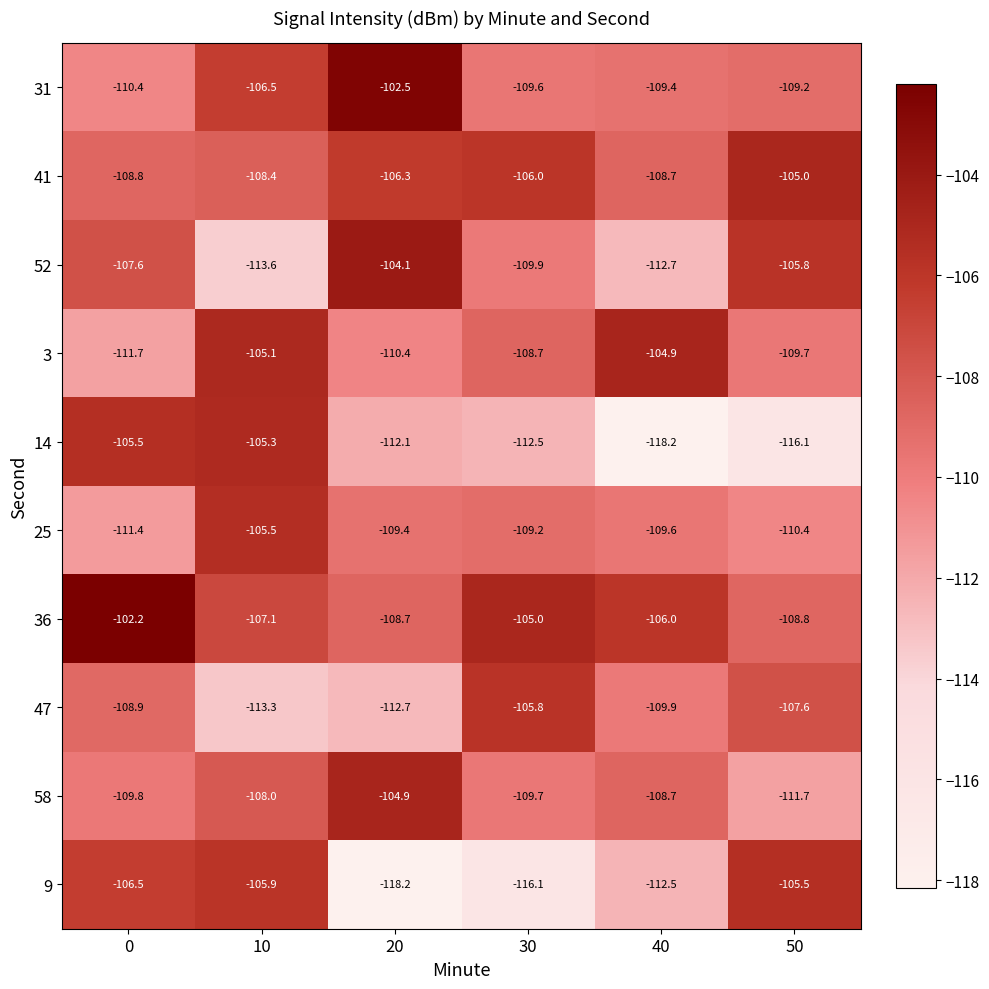

At 50, list the series in order from largest to smallest.

41, 9, 52, 47, 36, 31, 3, 25, 58, 14